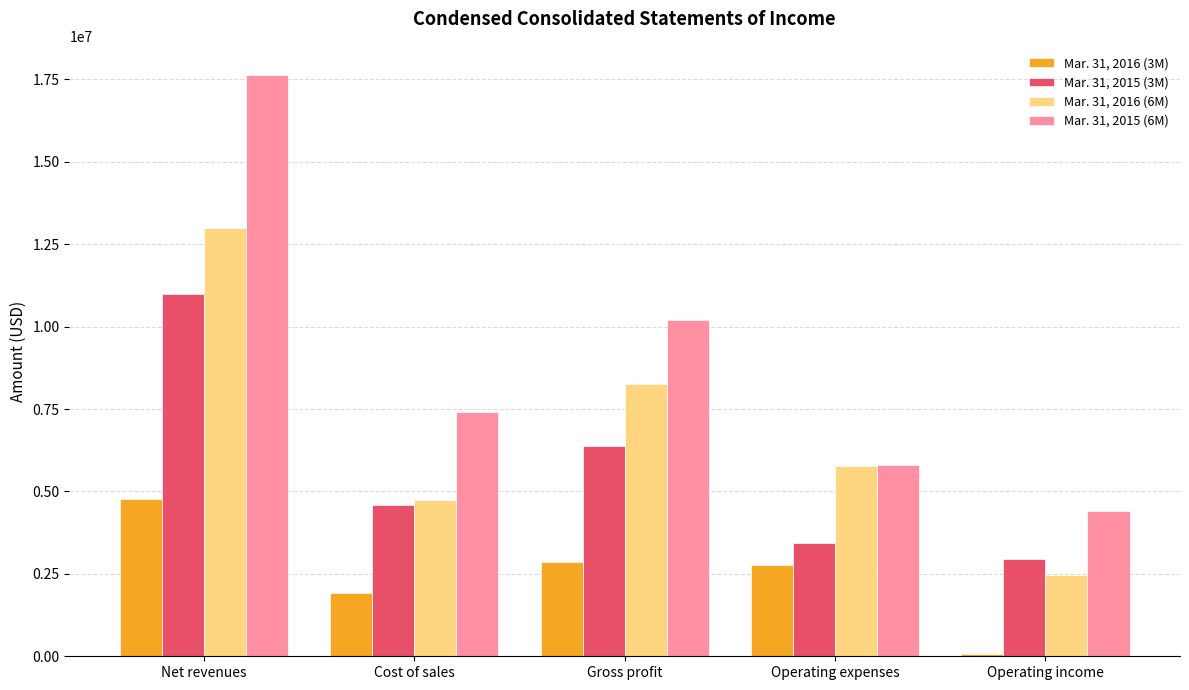

At which label does Mar. 31, 2016 (6M) reach its minimum?

Operating income